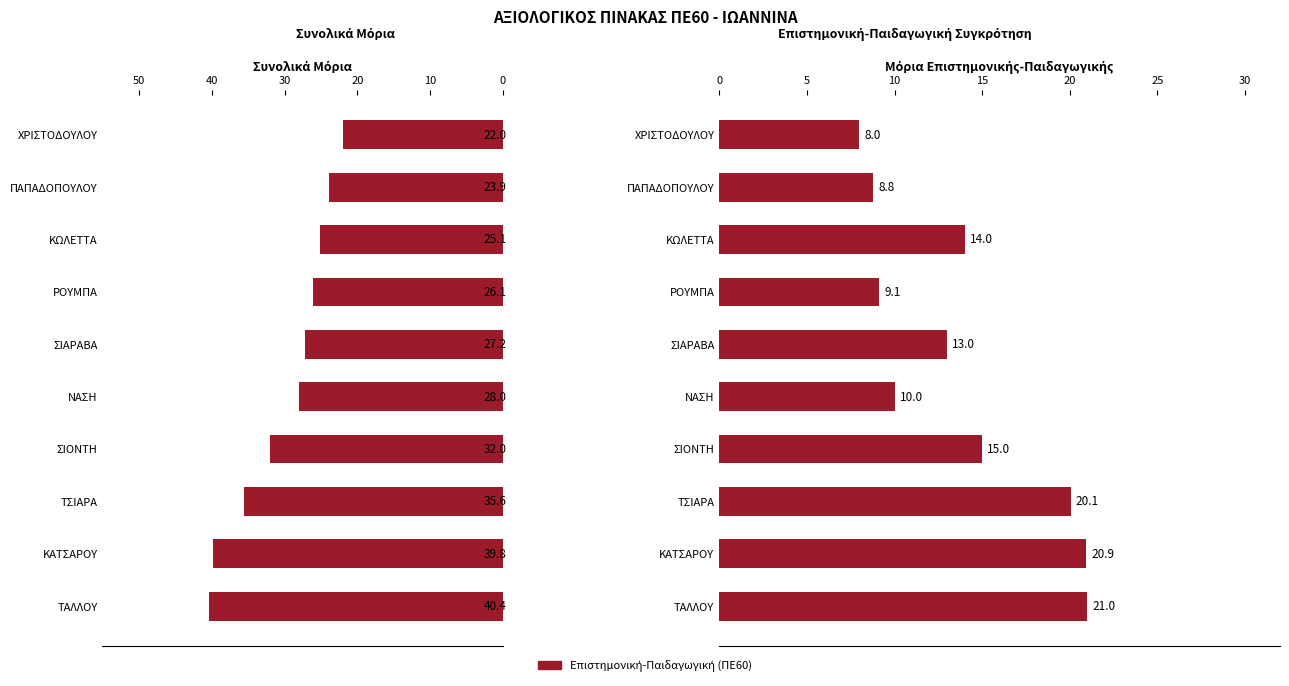

What position from the right is ΚΩΛΕΤΤΑ?

3